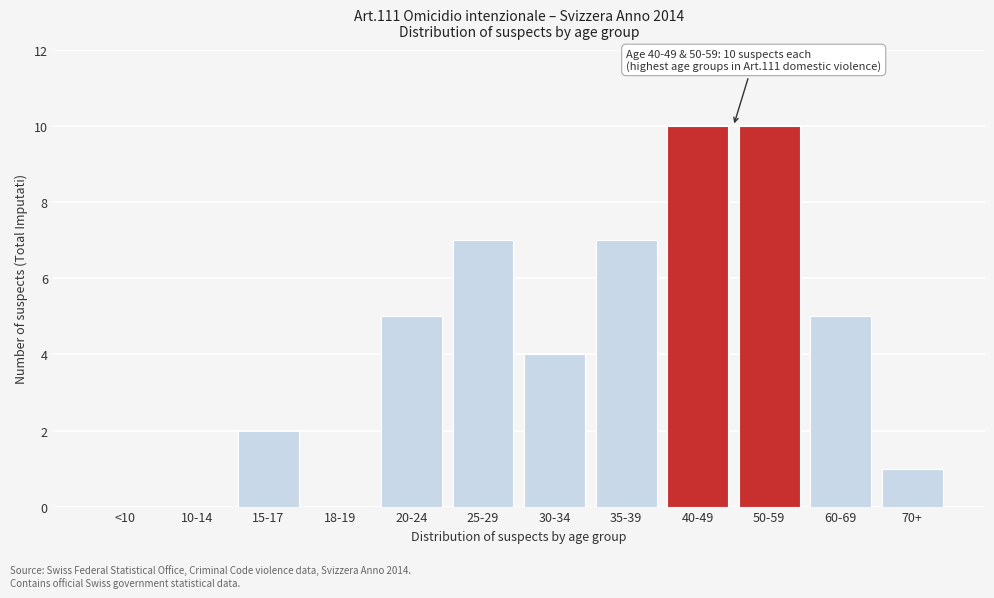

Reading left to right, extract all data points from this chart.

<10=0	10-14=0	15-17=2	18-19=0	20-24=5	25-29=7	30-34=4	35-39=7	40-49=10	50-59=10	60-69=5	70+=1